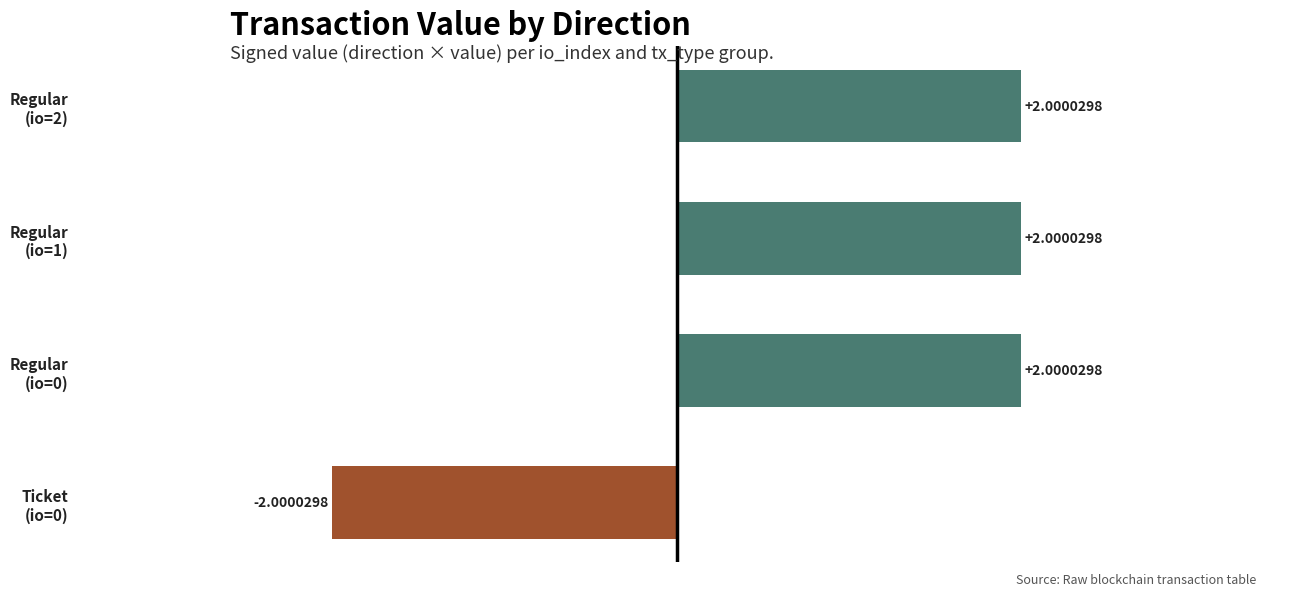

What is the sum of all values?

4.0